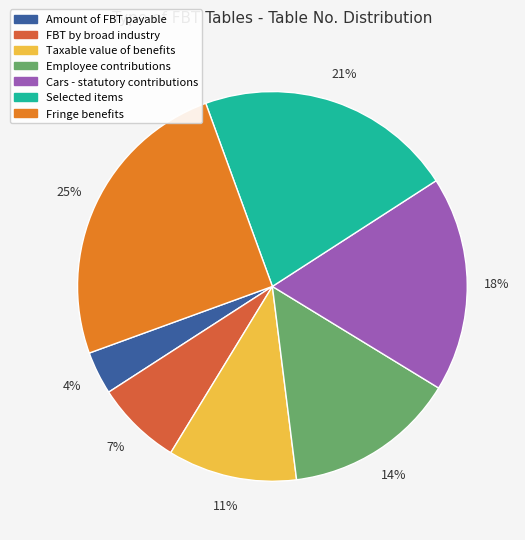

Does any single category account for the majority?

No